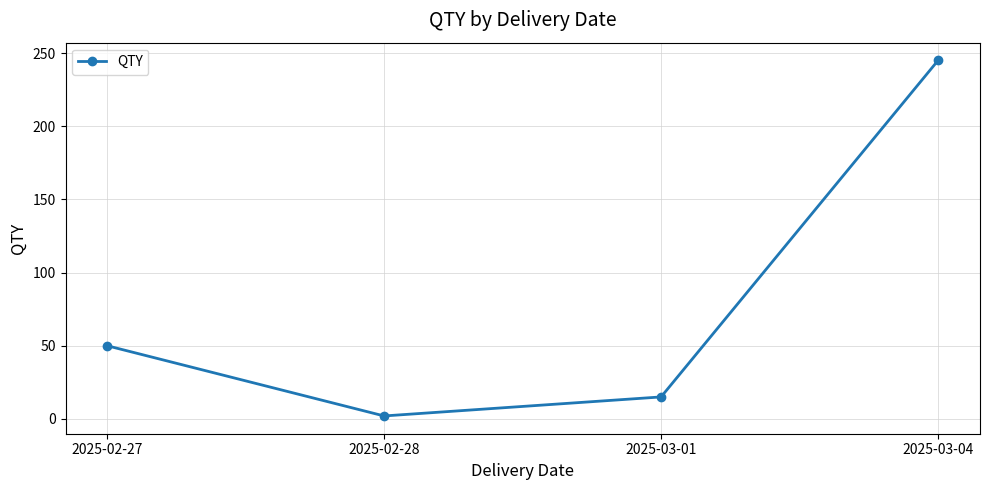

At which category does the chart reach its peak across all series?

2025-03-04